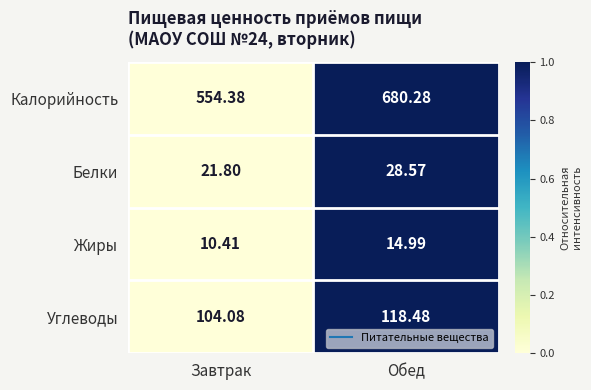

Which label corresponds to the largest value in the chart?

Обед